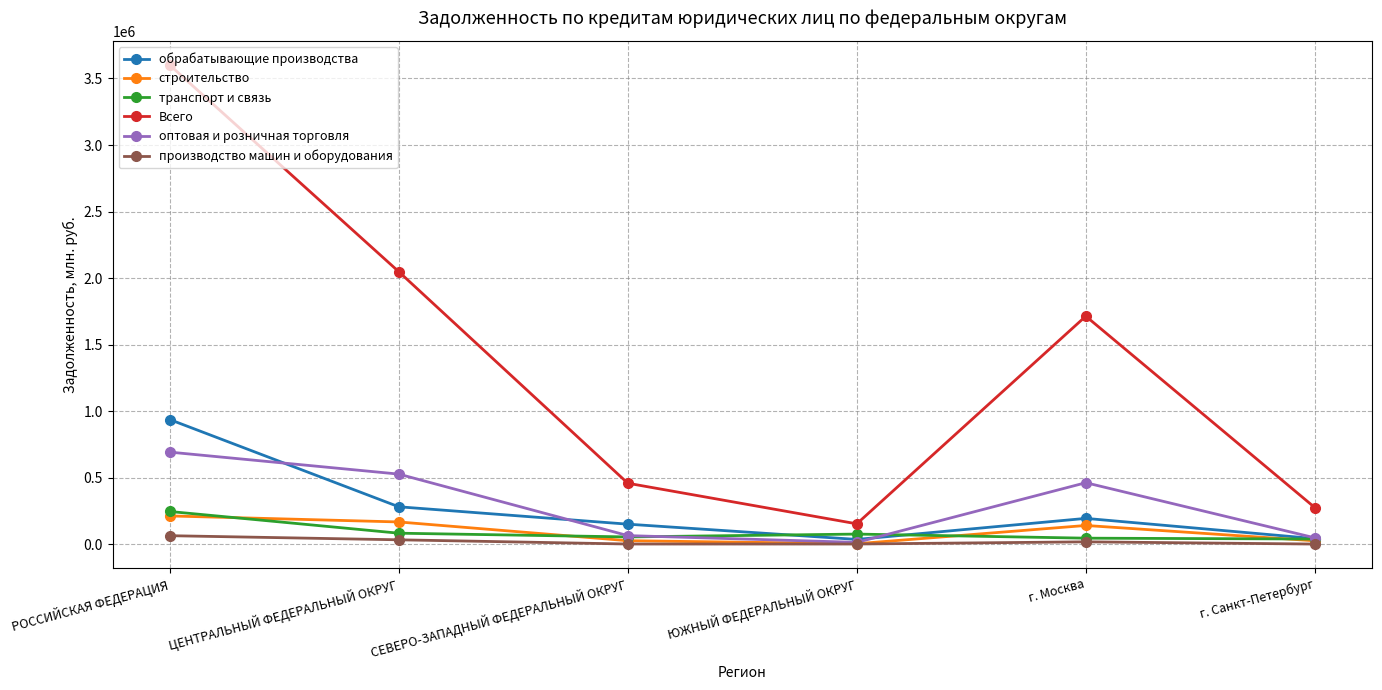

What is the maximum value shown in the chart?

3600510